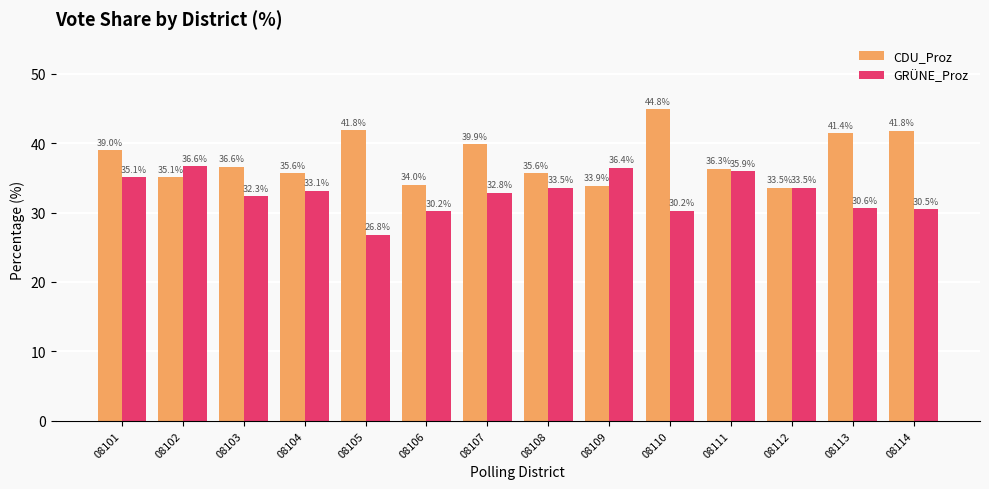

What are all the series names shown in the legend?

CDU_Proz, GRÜNE_Proz